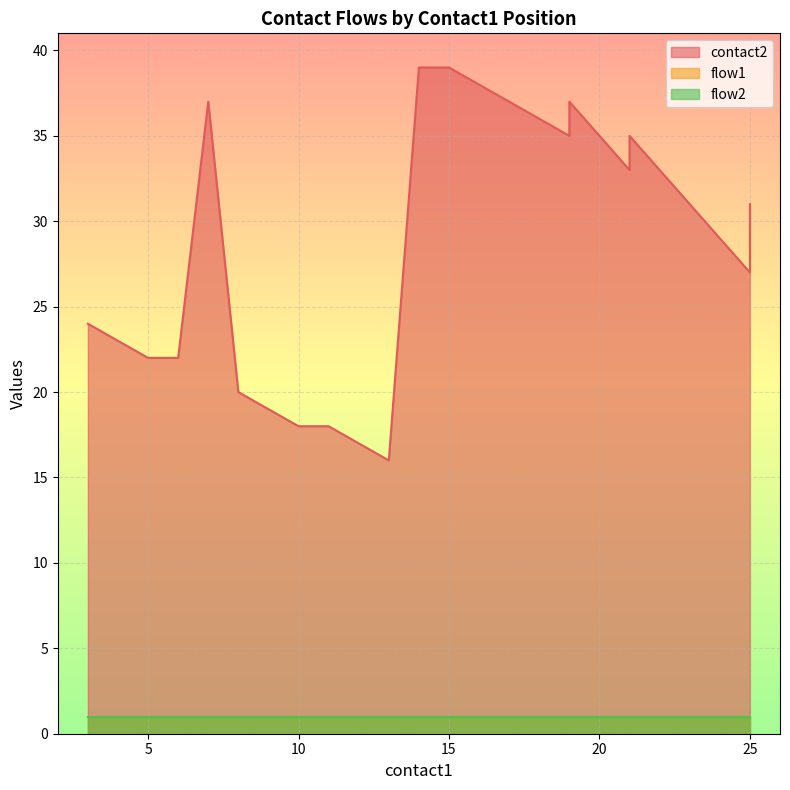

What is the difference between the contact2 values at 13 and 25?

13